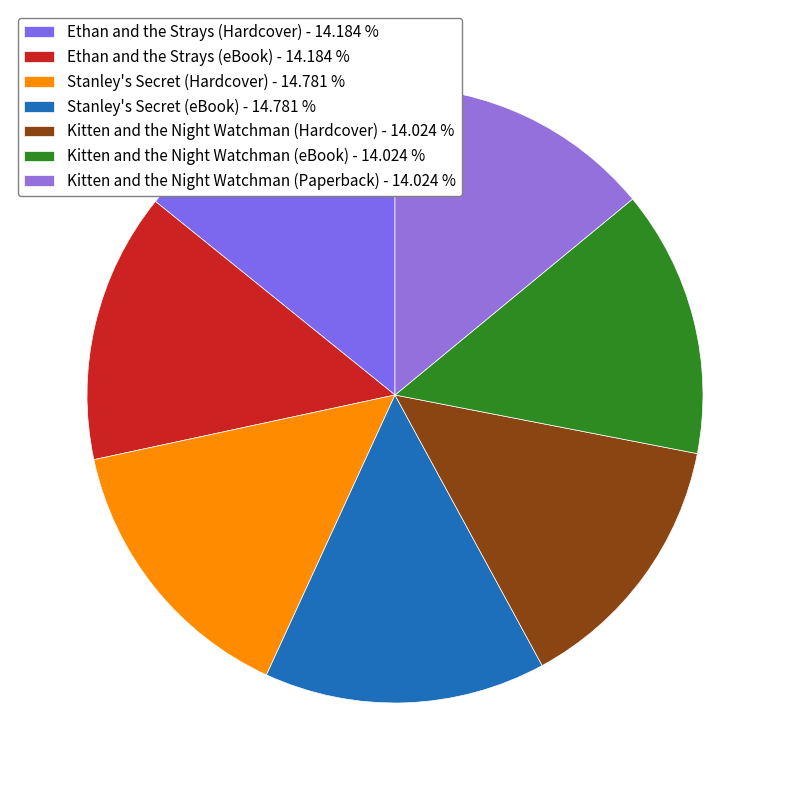

To the nearest percent, what percentage of the pie is Kitten and the Night Watchman (Hardcover)?

14%